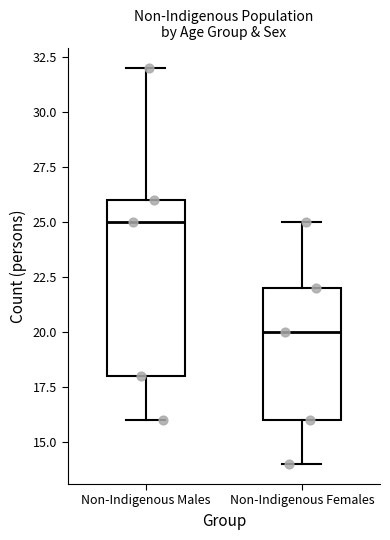

Which box has the lowest median line?

Non-Indigenous Females